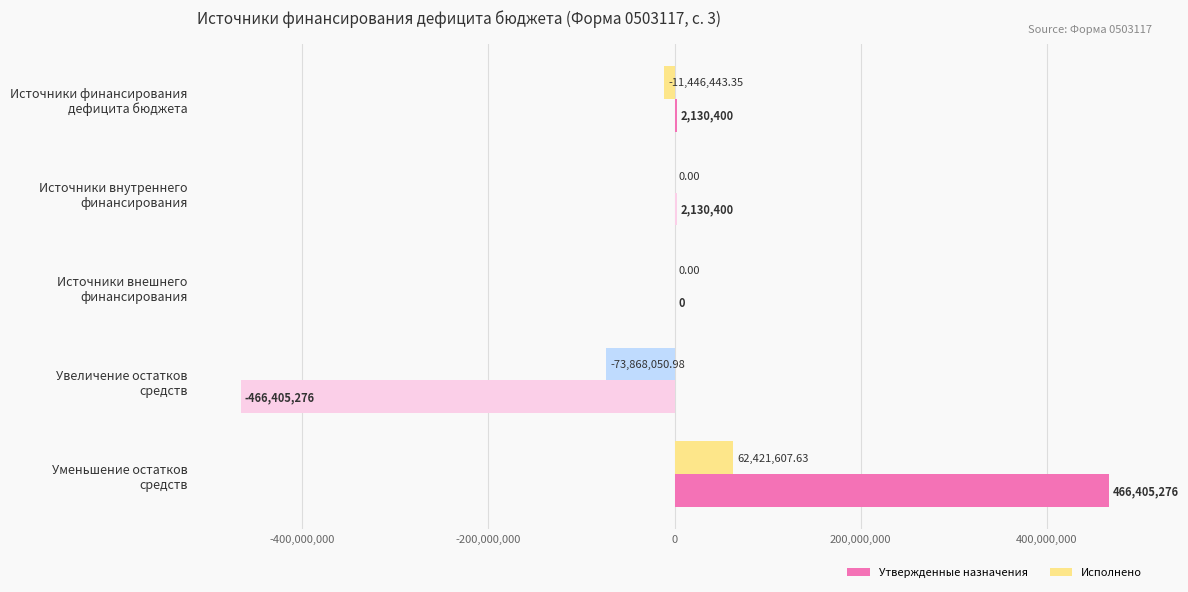

What is the greatest value displayed?

466405276.0